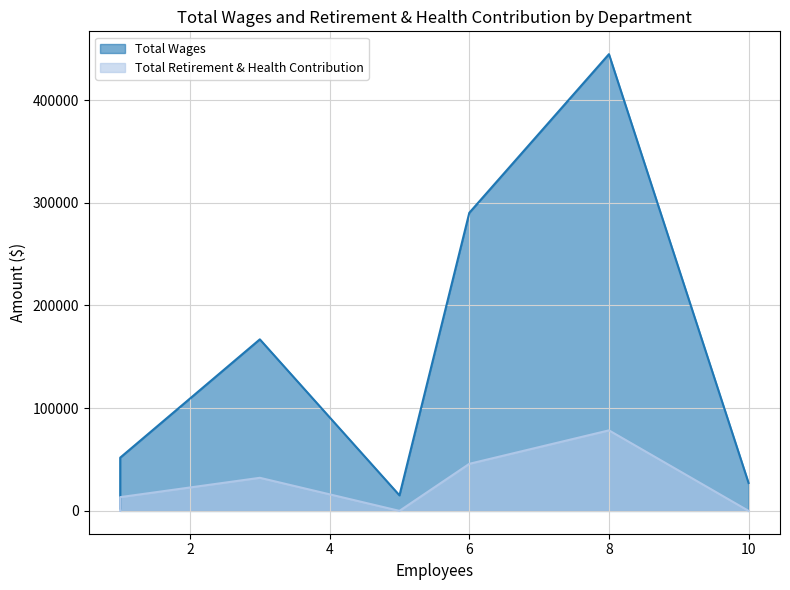

Which series has the largest total across all categories?

Total Wages